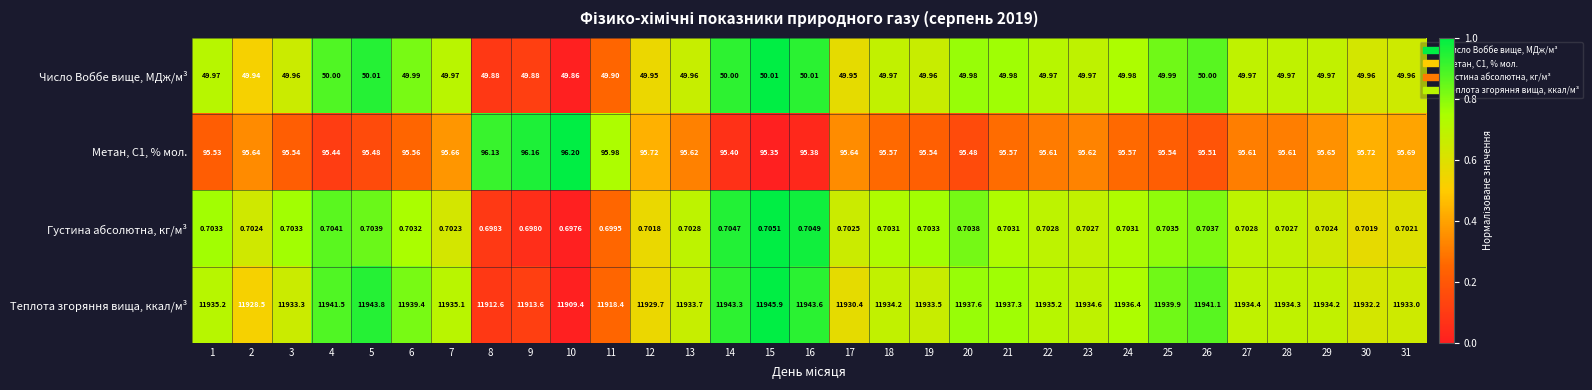

Which series has the largest total across all categories?

Теплота згоряння вища, ккал/м³